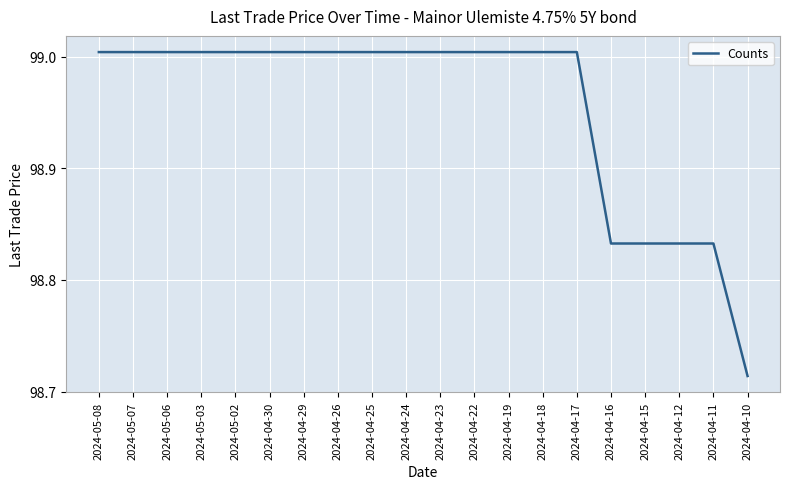

What position from the left is 2024-05-03?

4